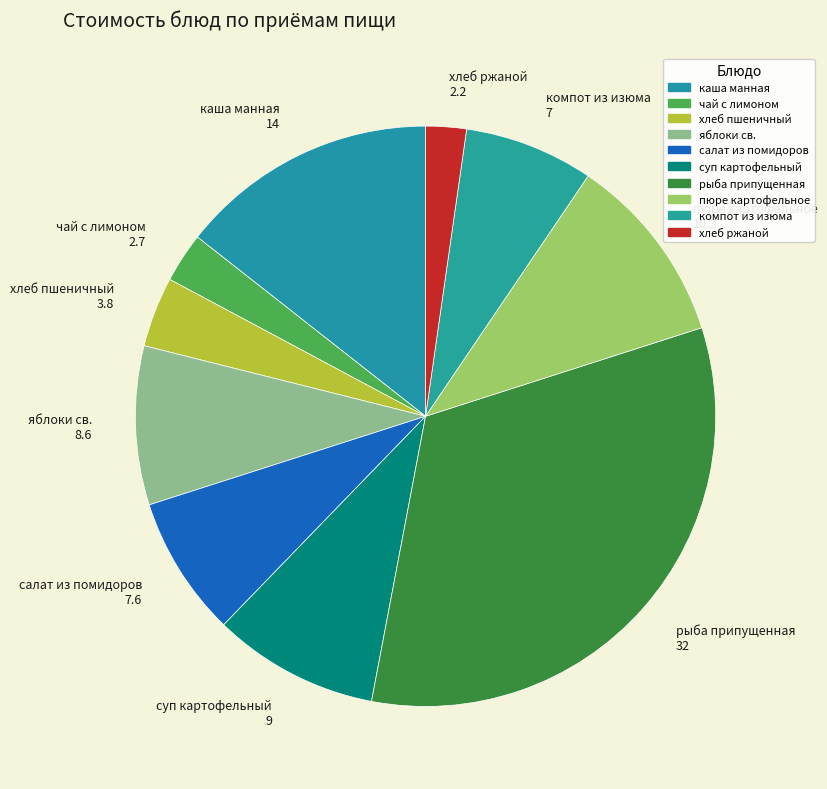

What is the largest slice in the pie chart?

рыба припущенная